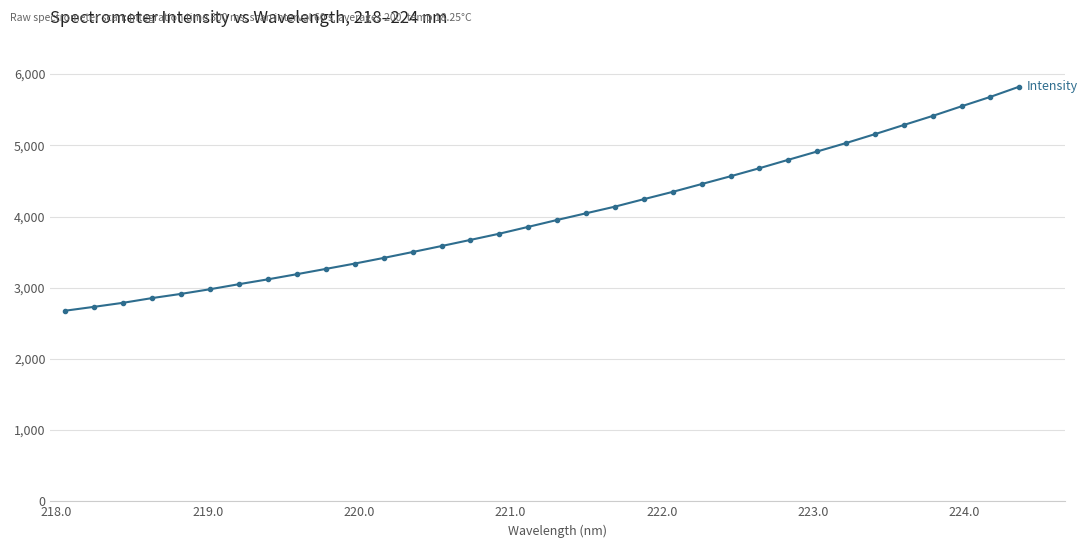

Count the number of values greater than 3951.

17